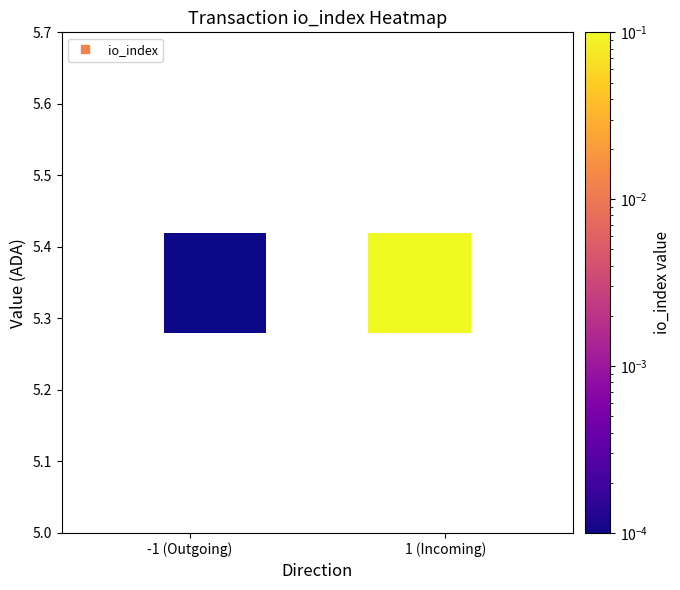

How many data points does each series have?

5